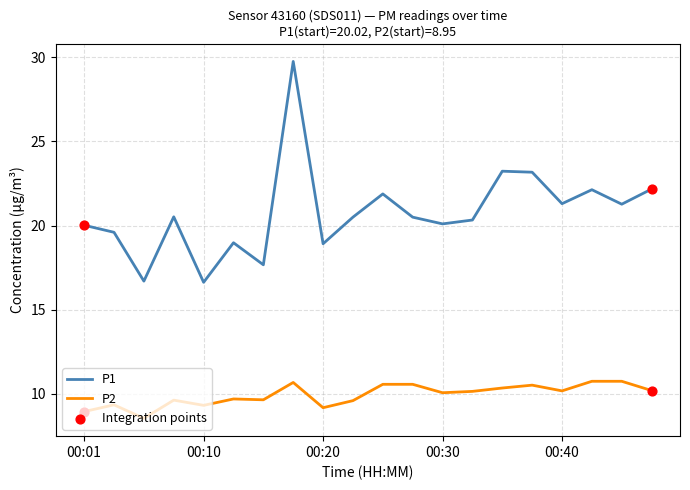

Which series has the largest total across all categories?

P1